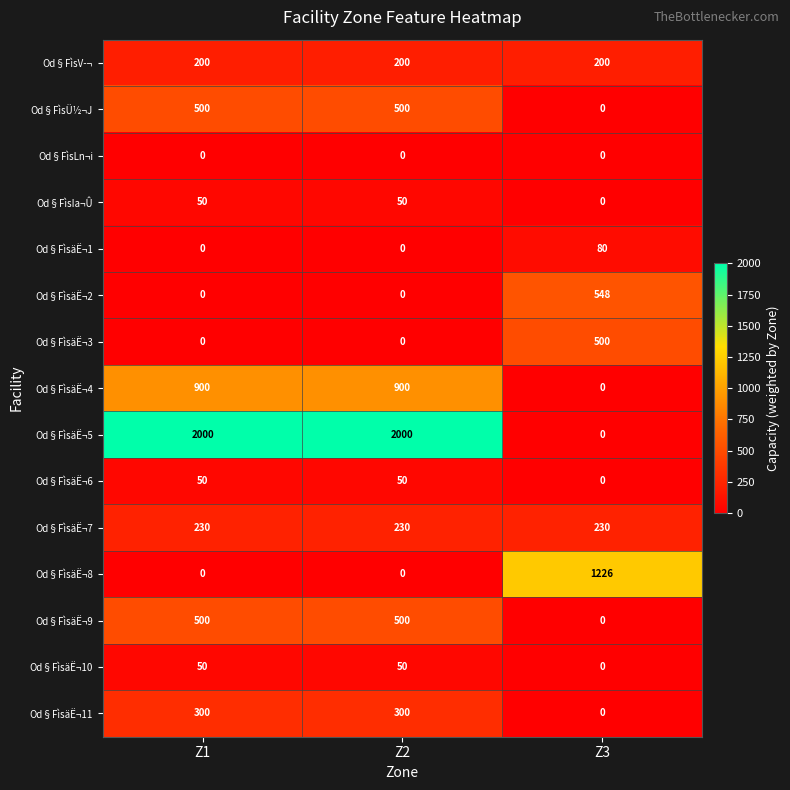

What is the lowest value of the Od§FìsäË¬7 series?

230